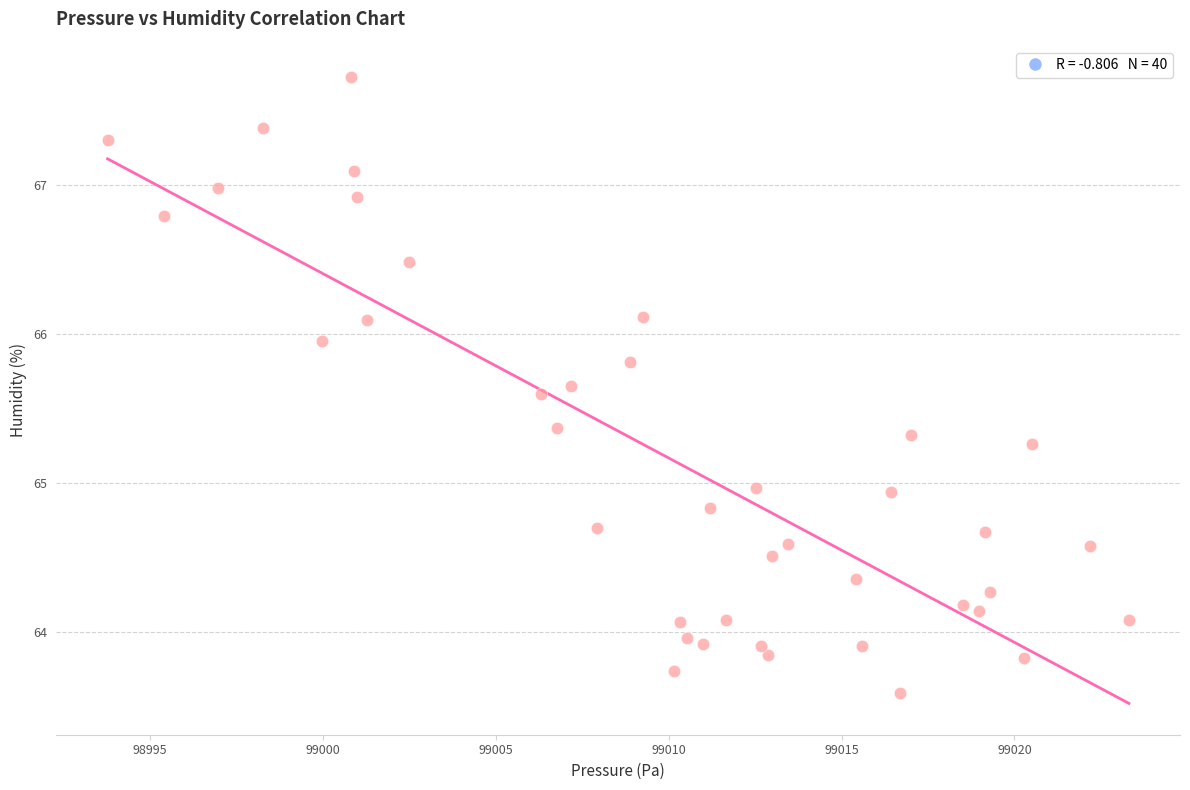

What is the range of X values (max minus min)?

29.5